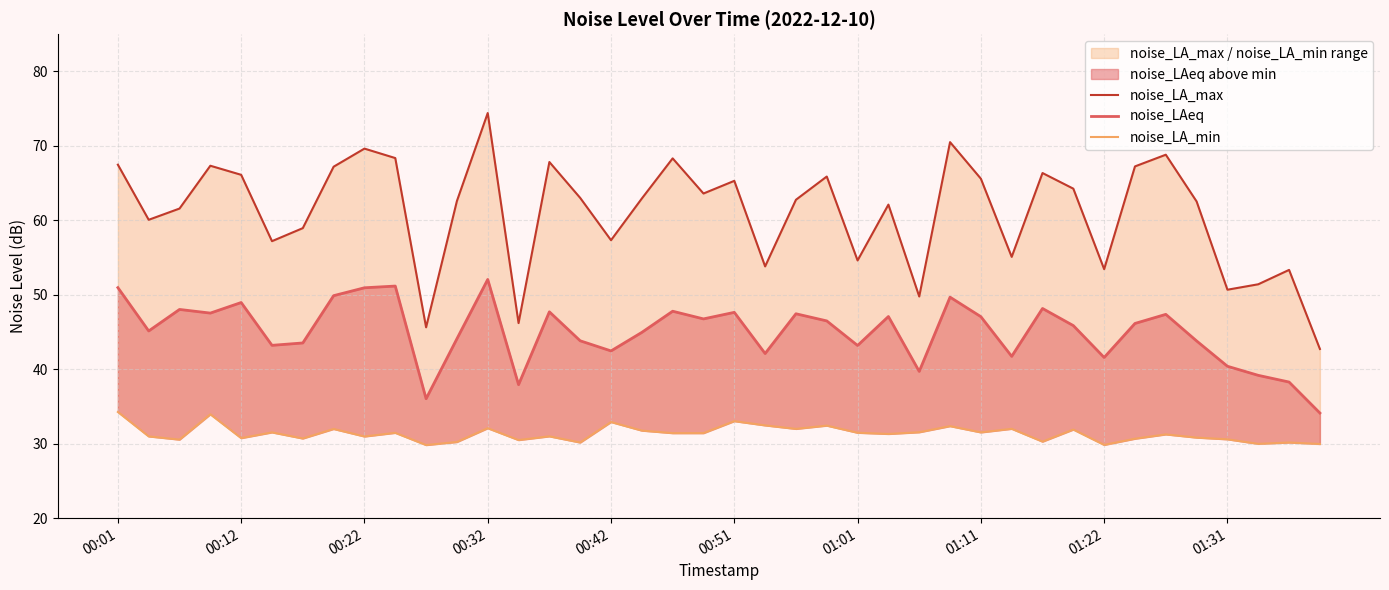

What is the spread (max minus min) of values at 01:11?

34.1